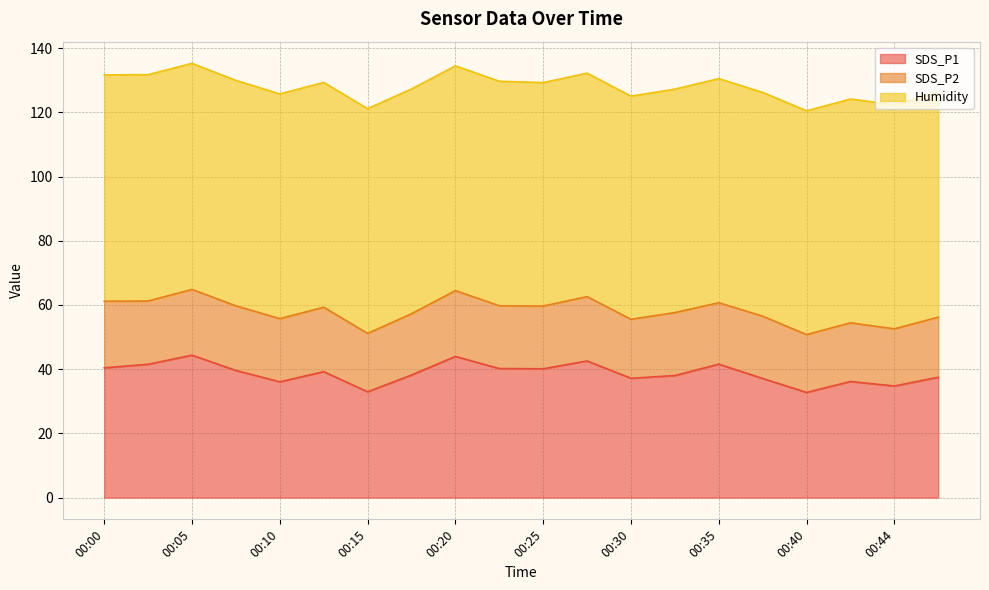

At which label does SDS_P2 reach its peak?

00:00